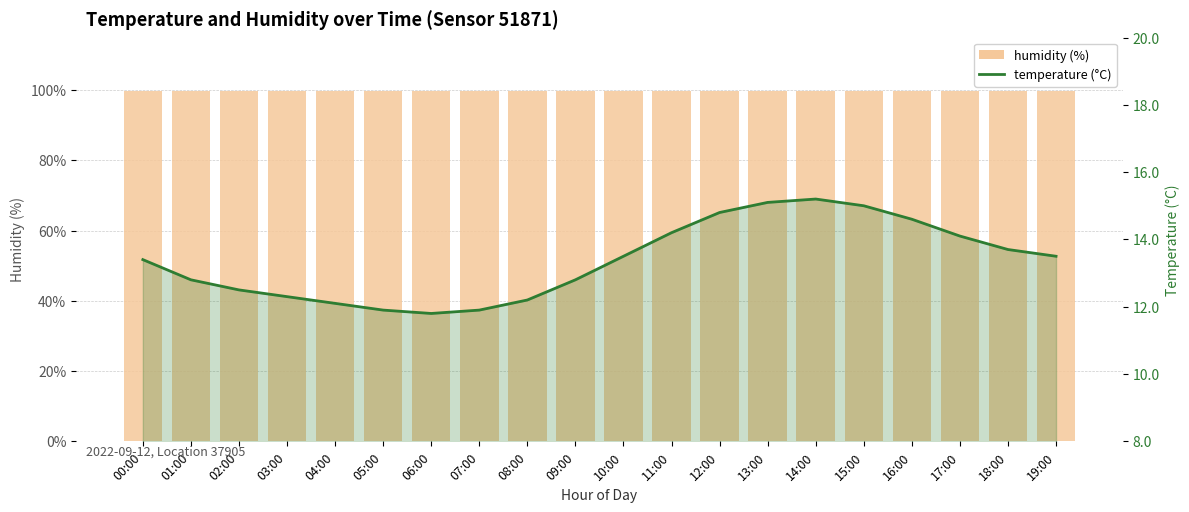

List the labels in order of humidity value, largest first.

00:00, 01:00, 02:00, 03:00, 04:00, 05:00, 06:00, 07:00, 08:00, 09:00, 10:00, 11:00, 12:00, 13:00, 14:00, 15:00, 16:00, 17:00, 18:00, 19:00